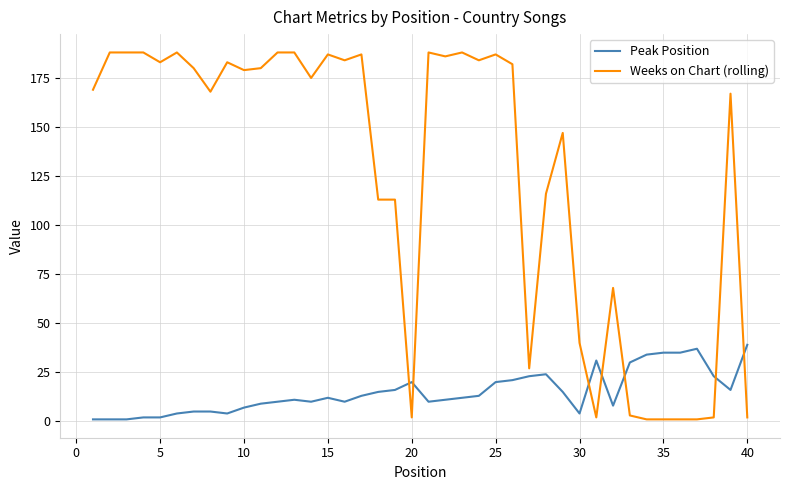

How many lines are shown in the chart?

2